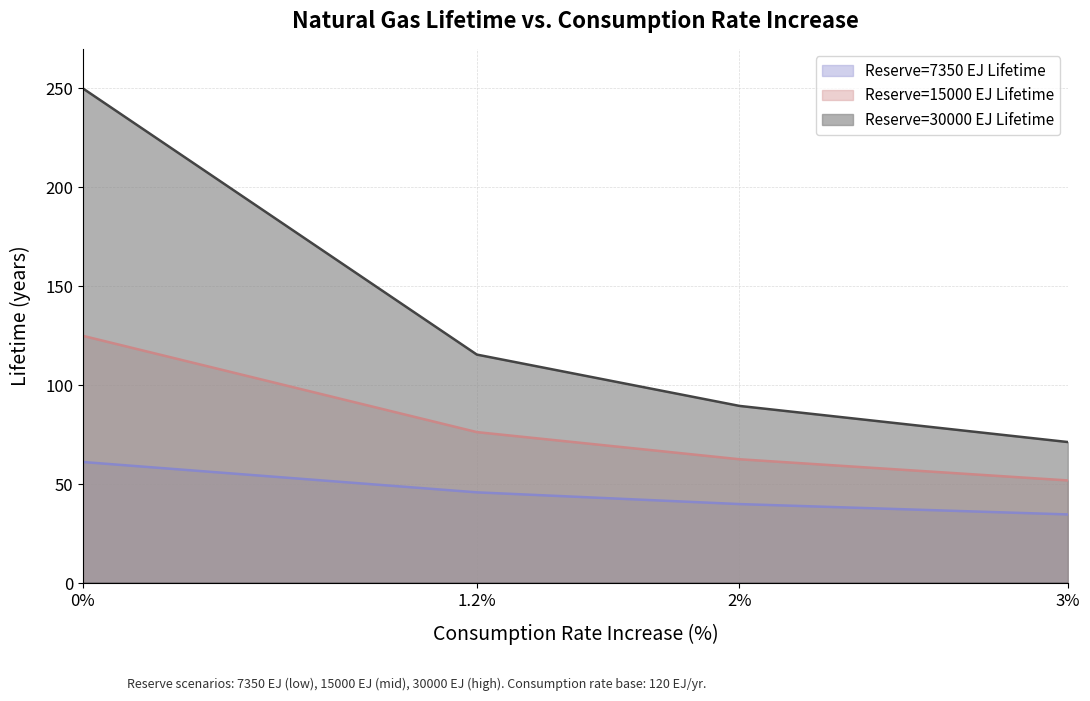

True or false: Reserve=7350 EJ Lifetime and Reserve=30000 EJ Lifetime cross at least once.

False